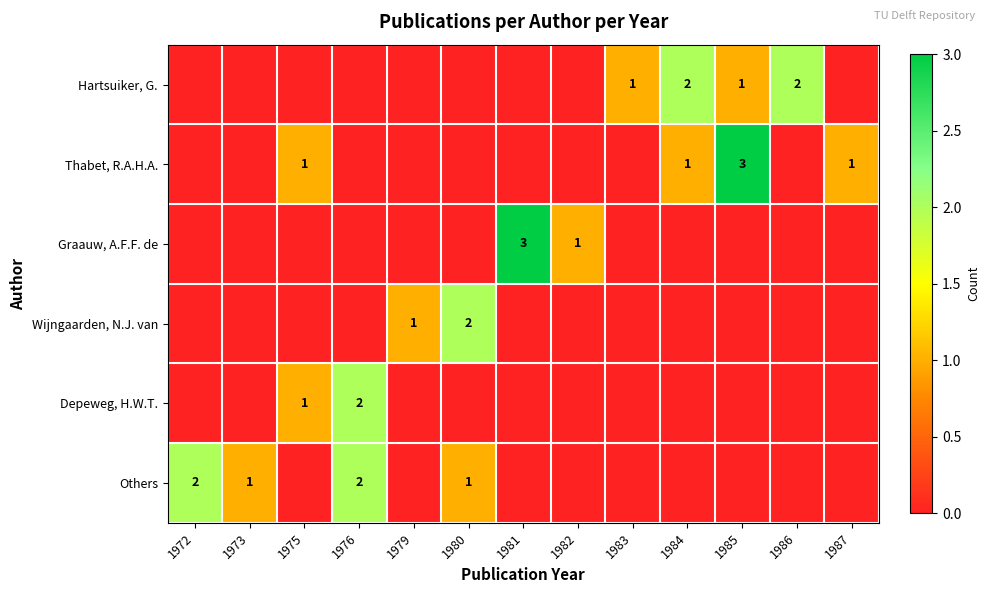

The Others series shows 1 at 1973. True or false?

True